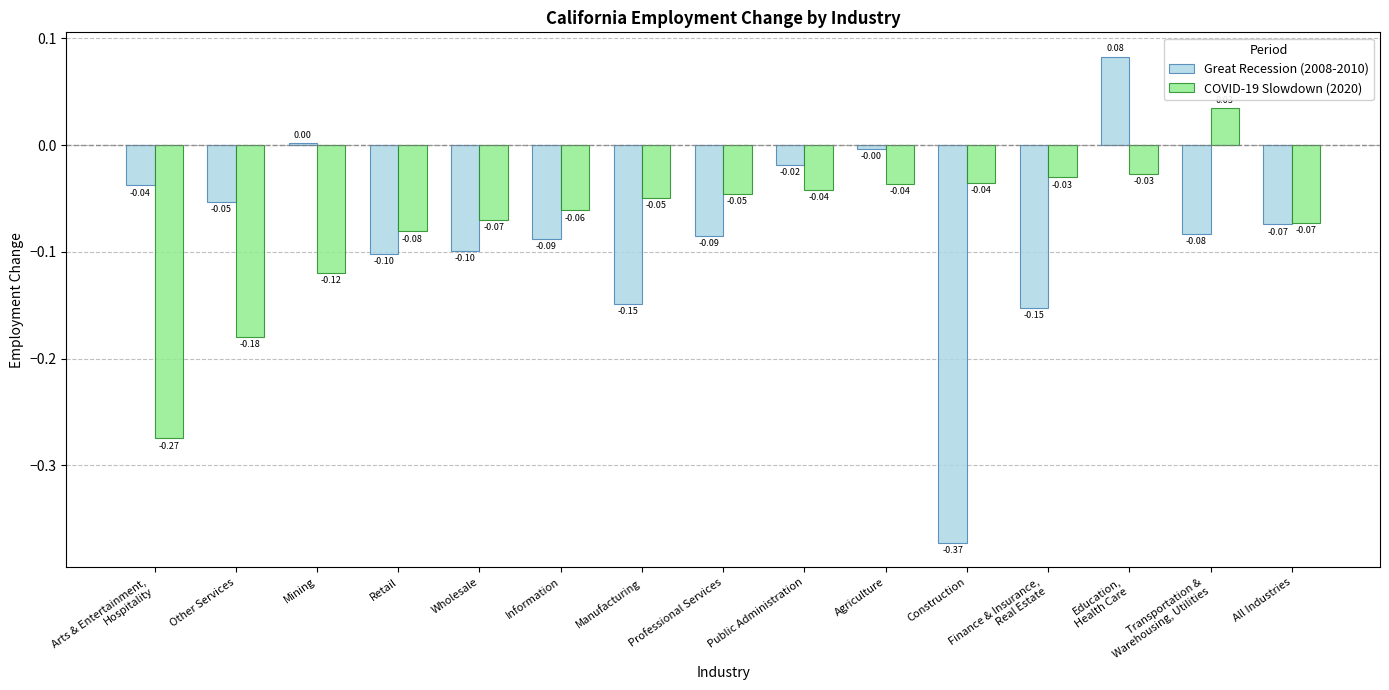

Rank the series at Public Administration from highest to lowest value.

Great Recession (2008-2010), COVID-19 Slowdown (2020)